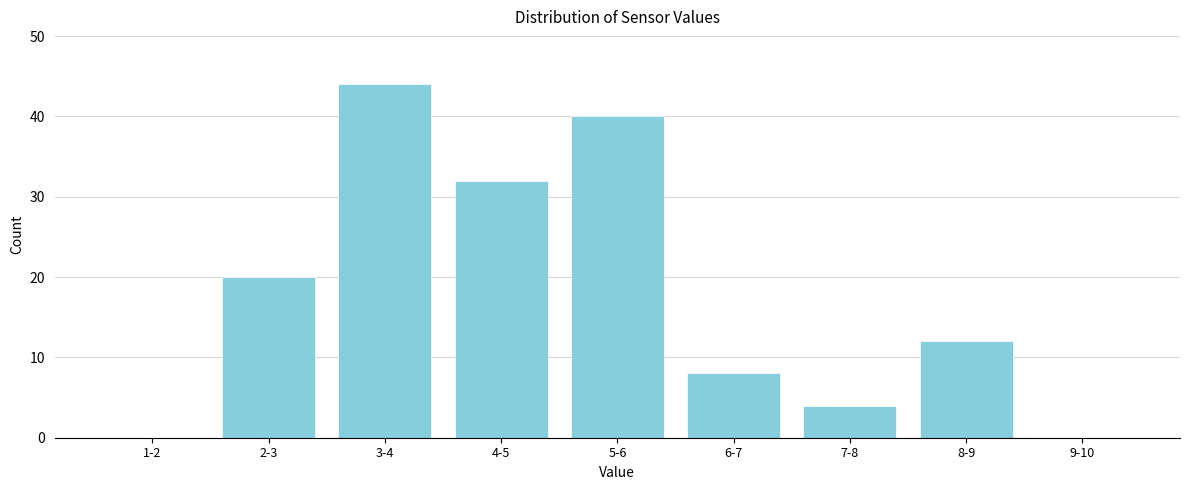

Reading right to left, transcribe all the data shown in this chart.

9-10=0	8-9=12	7-8=4	6-7=8	5-6=40	4-5=32	3-4=44	2-3=20	1-2=0